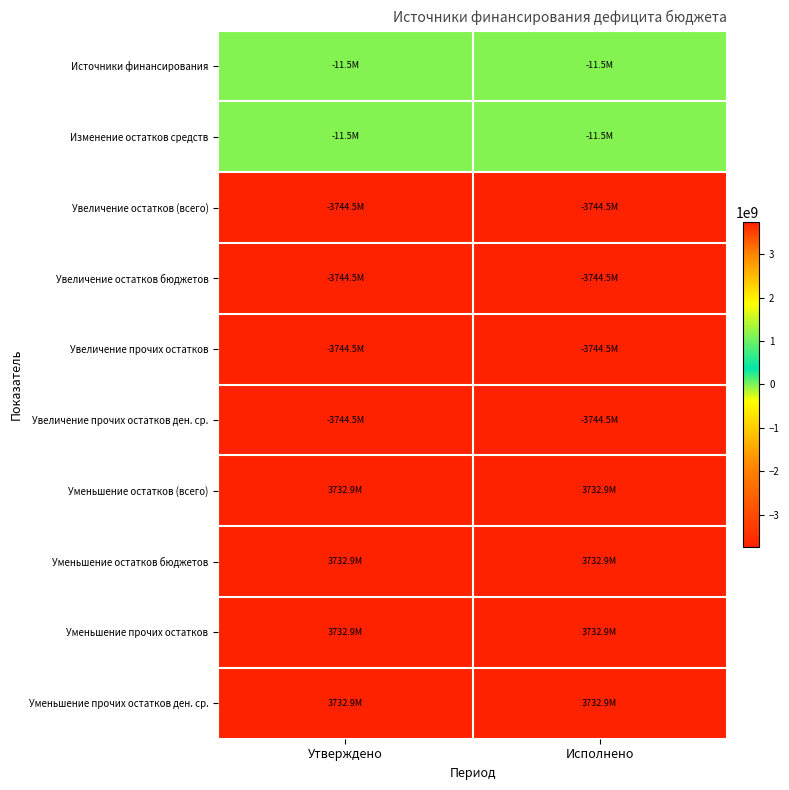

What is the difference between the highest and lowest values at Утверждено?

7477400471.7